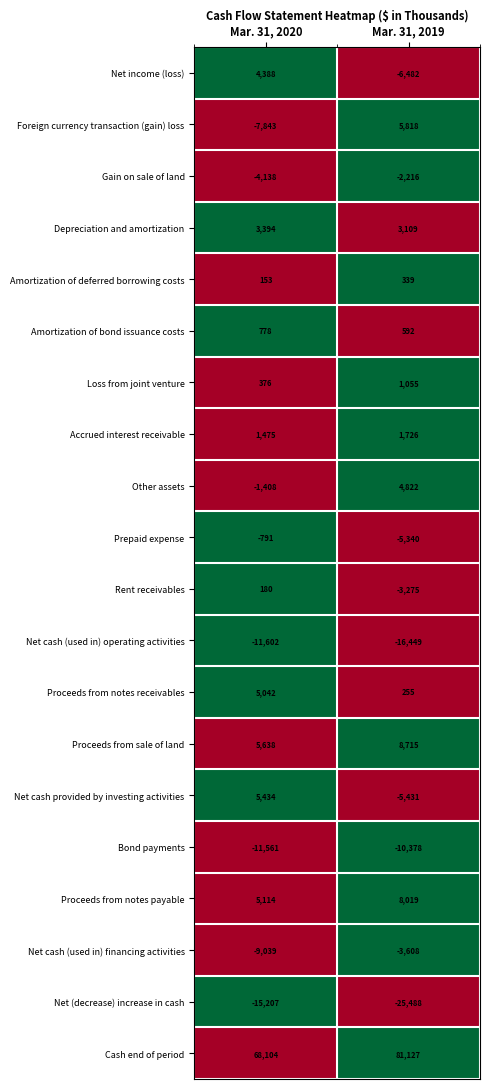

What is the difference between the highest and lowest values at Mar. 31, 2020?

83311